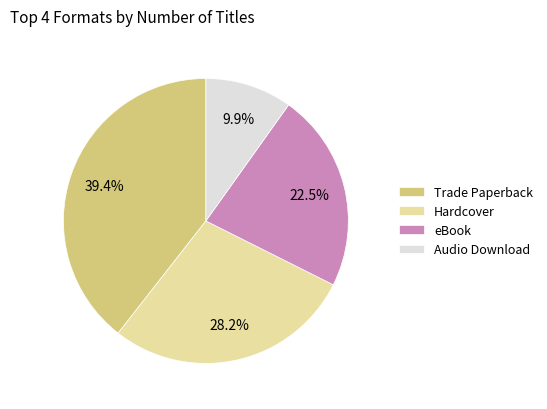

Combined, do eBook and Audio Download account for over 50%?

No